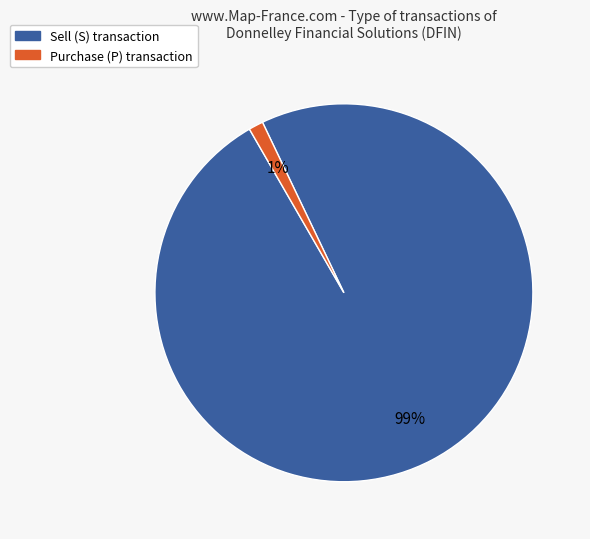

Does any single category account for the majority?

Yes